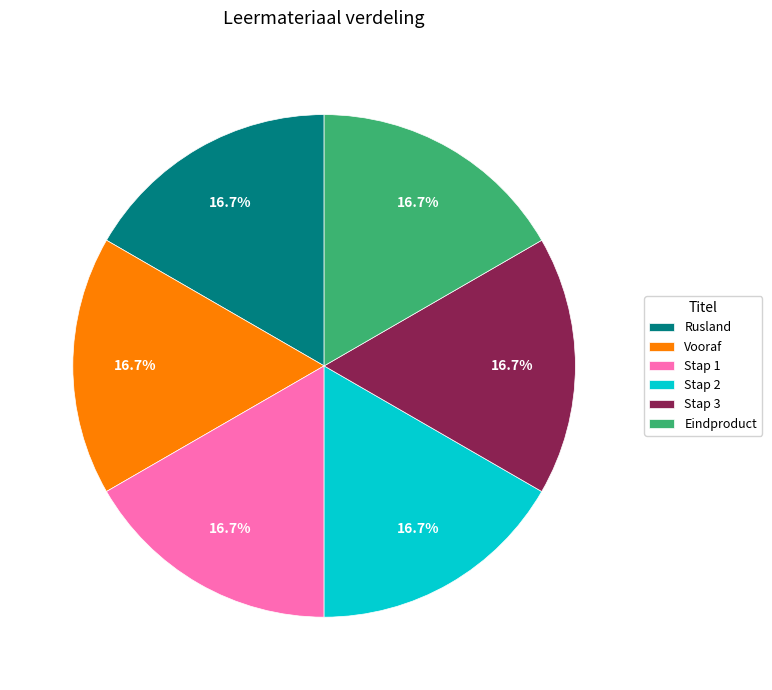

To the nearest percent, what portion does Rusland represent?

17%